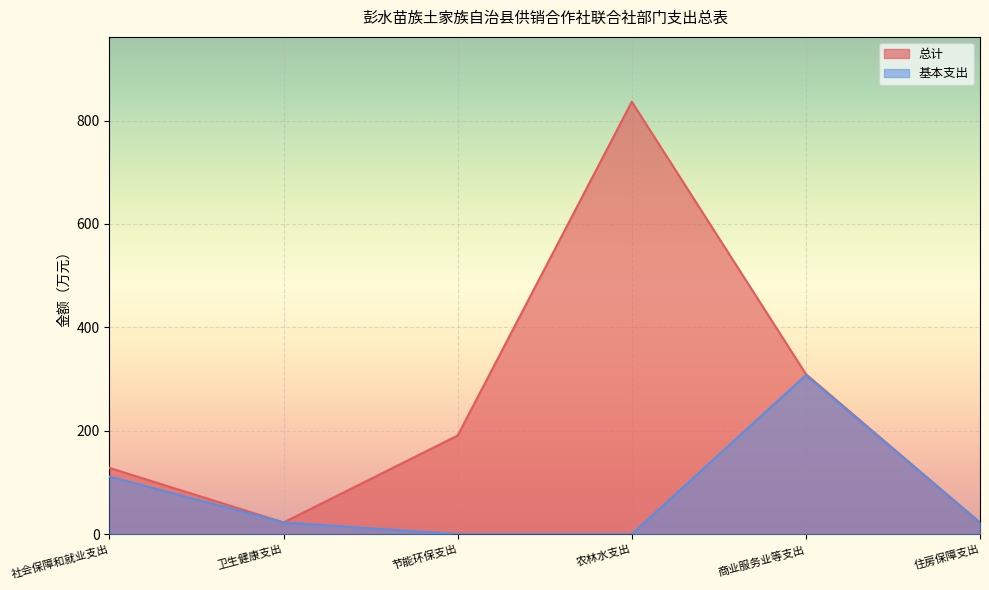

Which category has the lowest value in the 基本支出 series?

节能环保支出